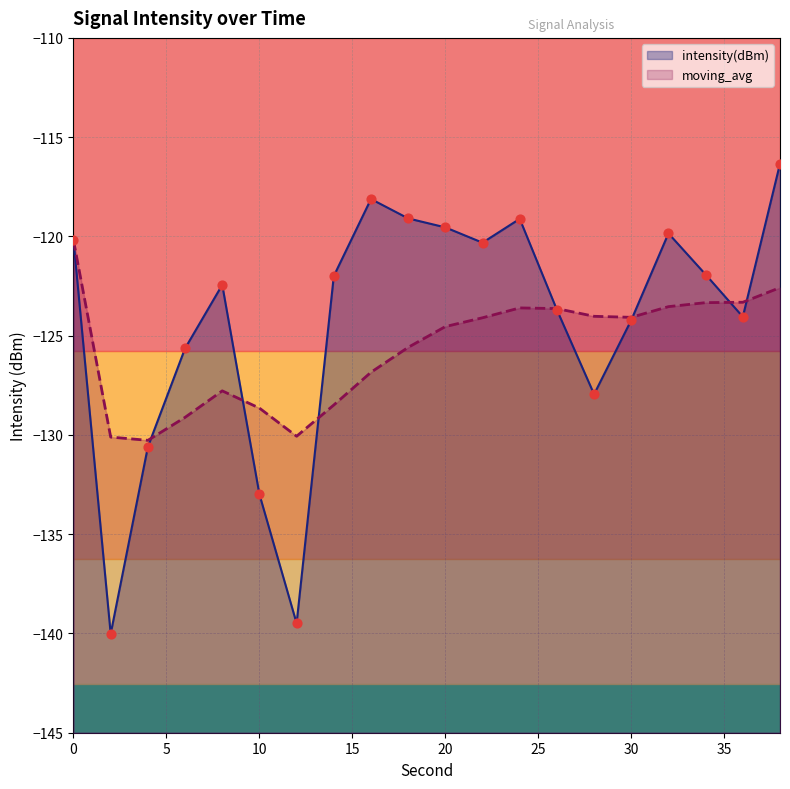

What are all the series names shown in the legend?

intensity(dBm), moving_avg